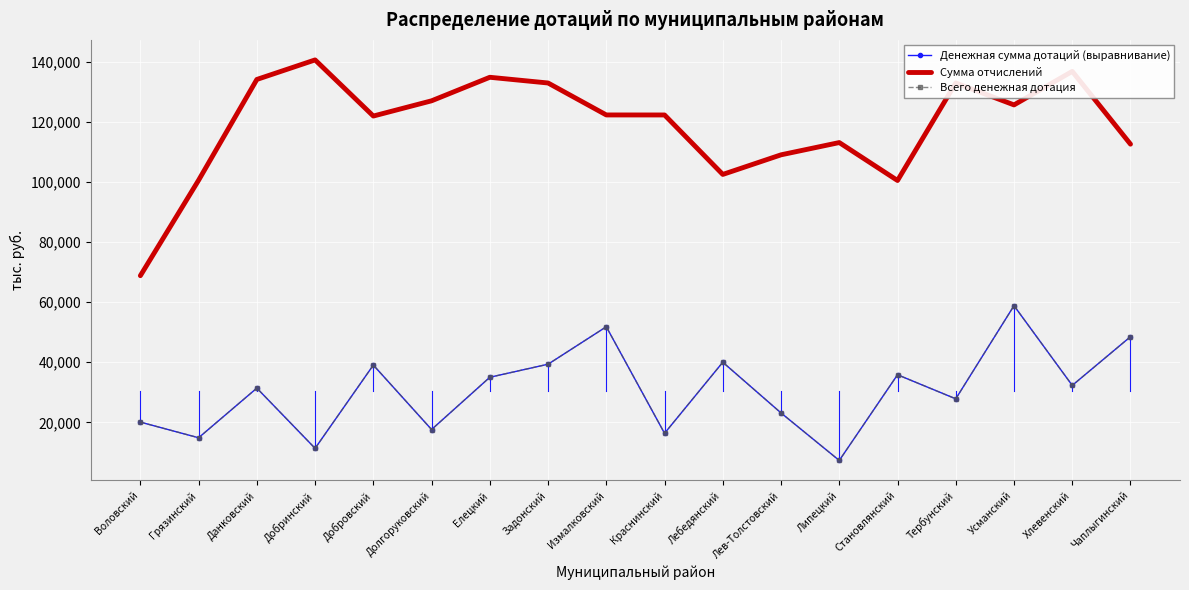

What is the total value across all series at Лебедянский?

182508.7